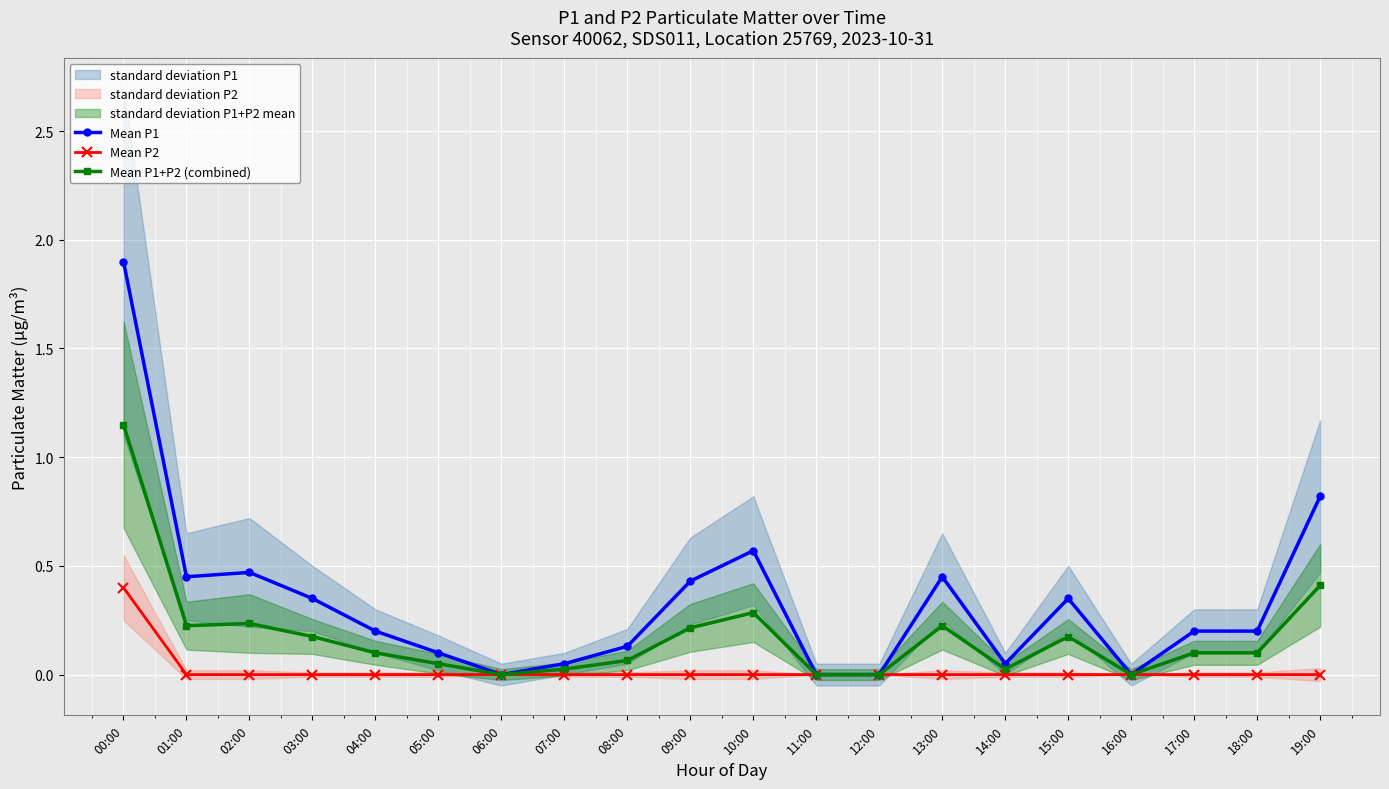

At how many categories does at least one series exceed 1?

1